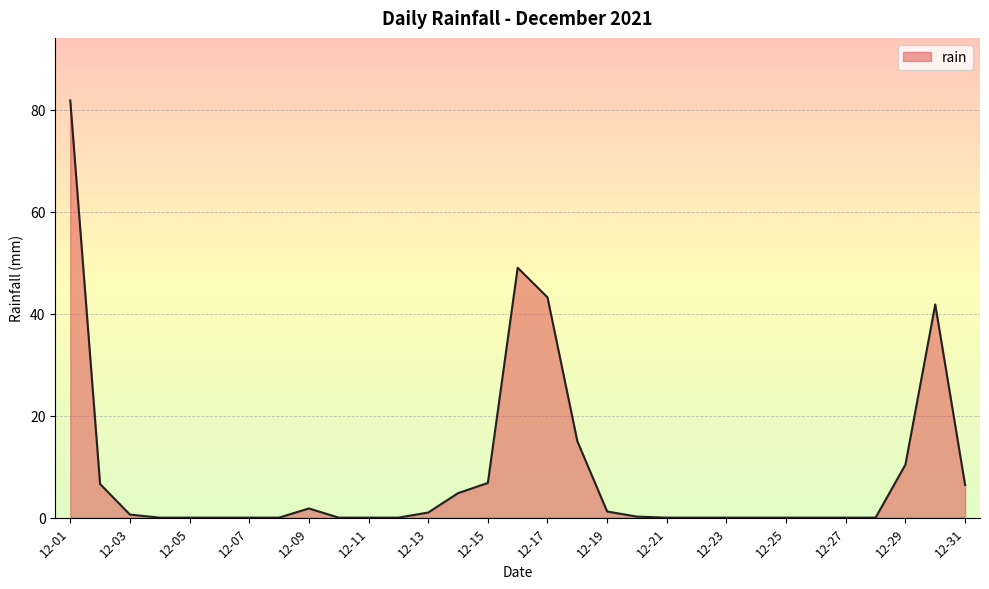

Does the chart have visible grid lines?

Yes